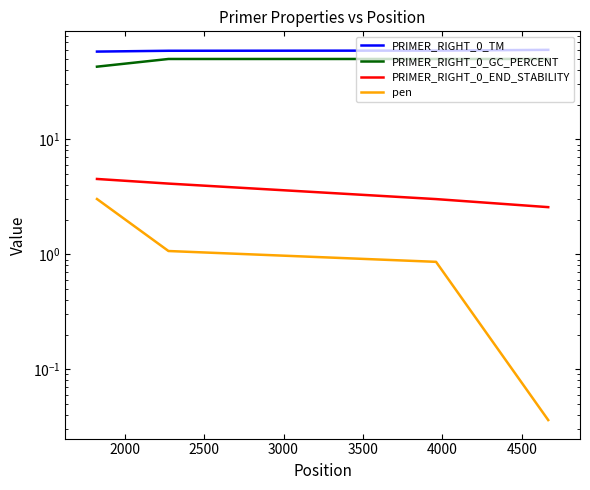

Which series has the widest spread of values?

PRIMER_RIGHT_0_GC_PERCENT